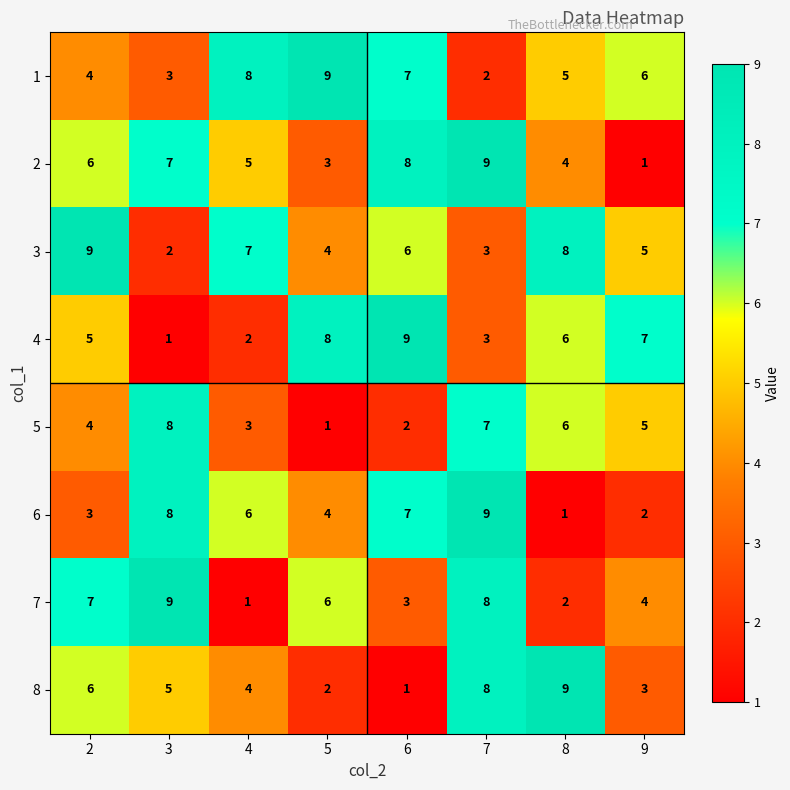

Which category has the lowest value in the 6 series?

8